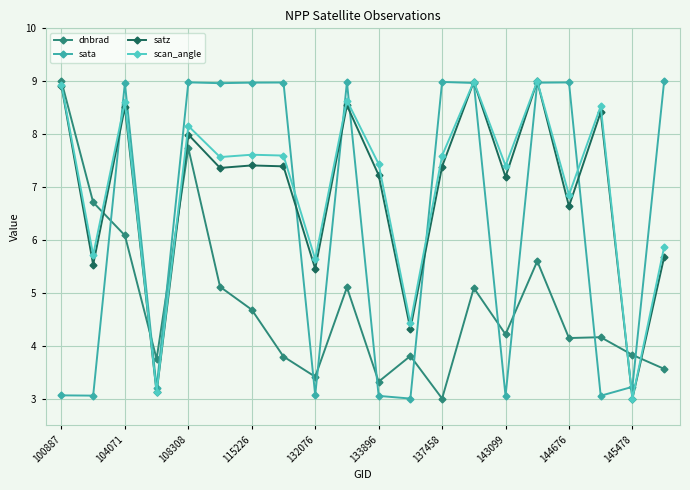

At how many categories does at least one series exceed 5?

17